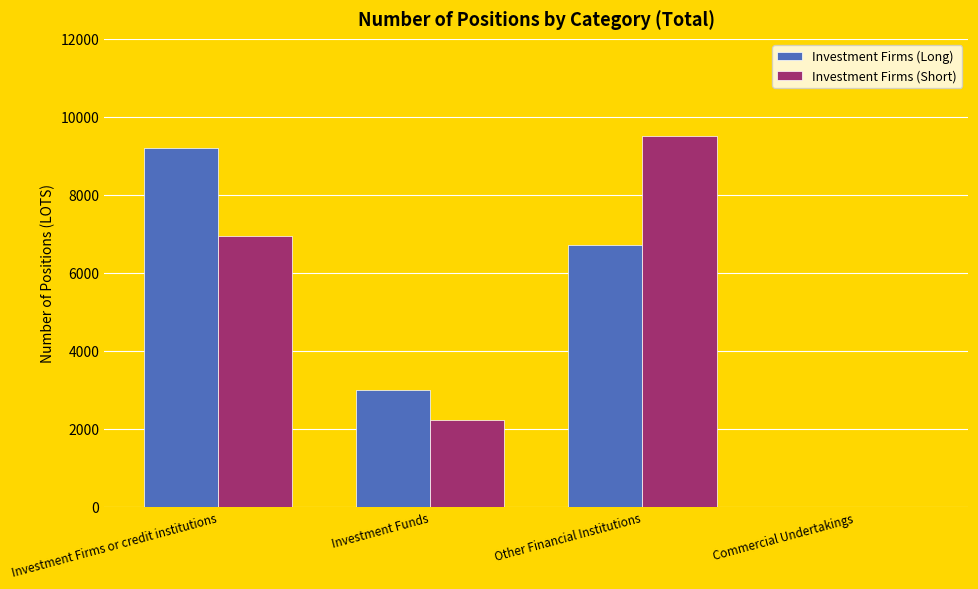

Where is Investment Firms (Long) nearest to the value 4606?

Investment Funds